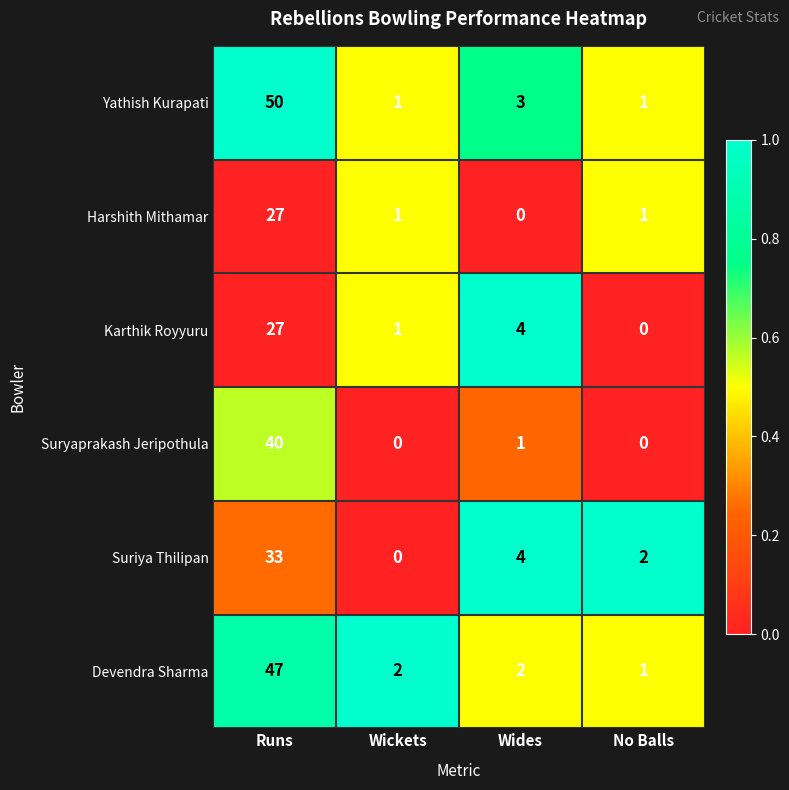

How many categories are shown in the chart?

4